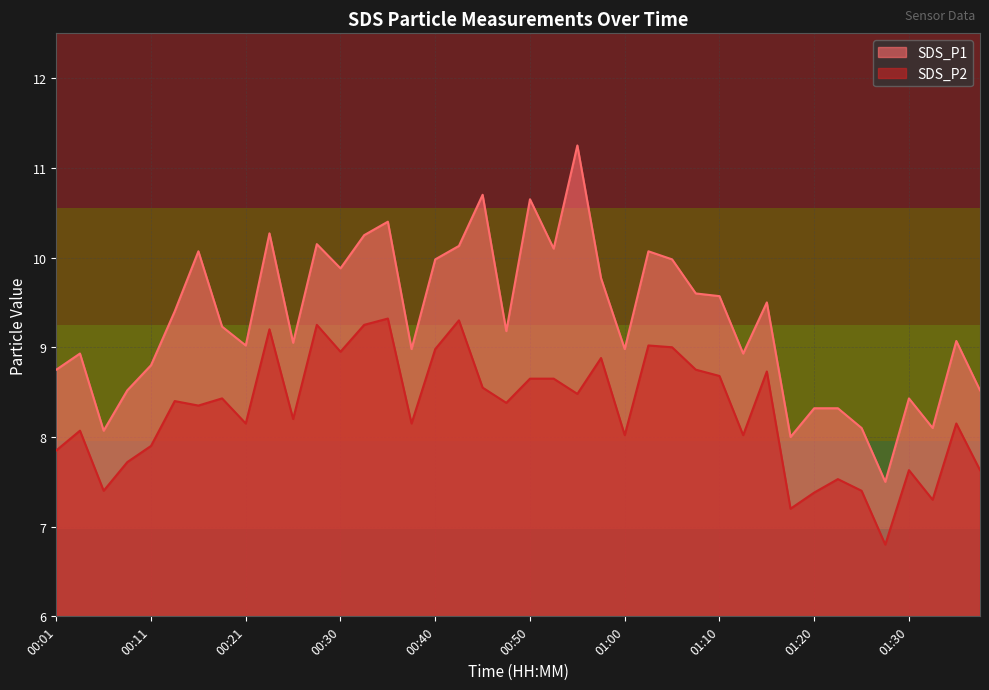

How many data points in SDS_P2 are above 8?

28